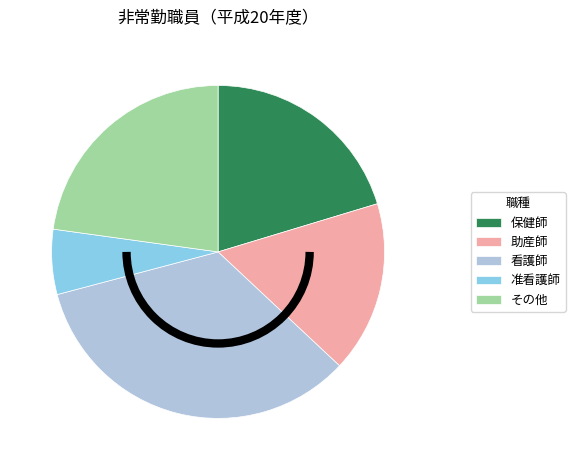

What is the ratio of the value at 准看護師 to the value at 助産師?

0.4